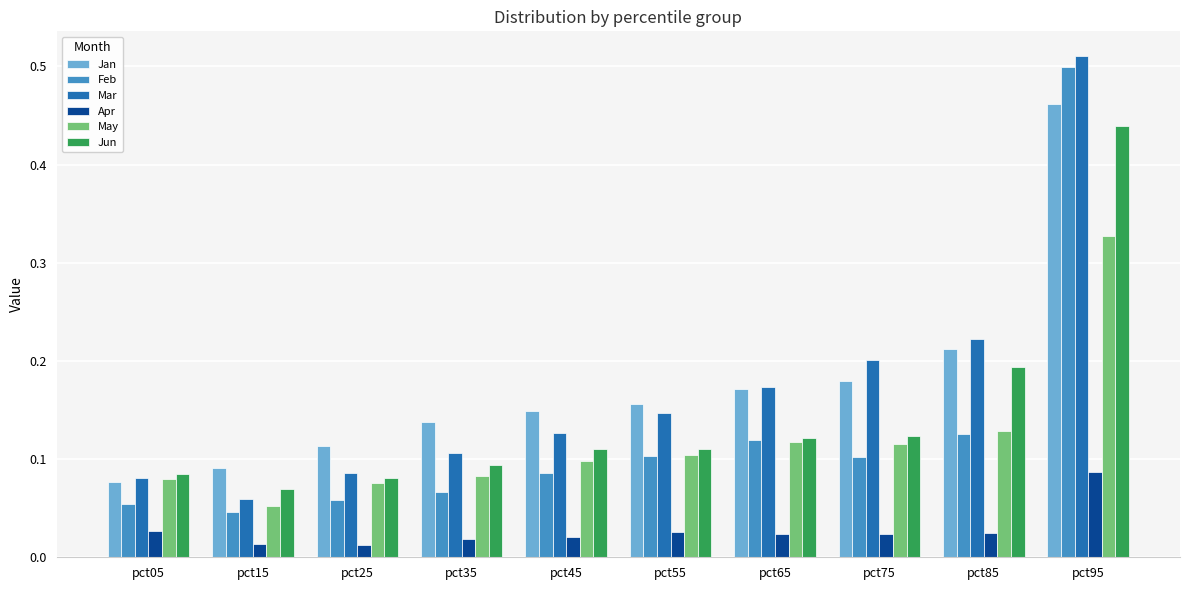

At which category does the chart reach its peak across all series?

pct95